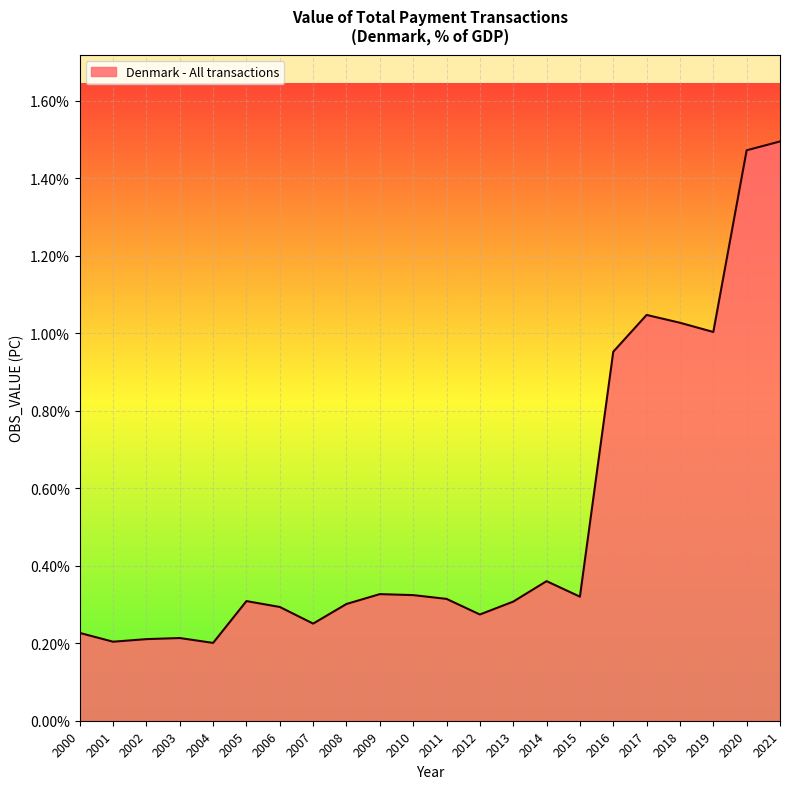

Does the chart have visible grid lines?

Yes